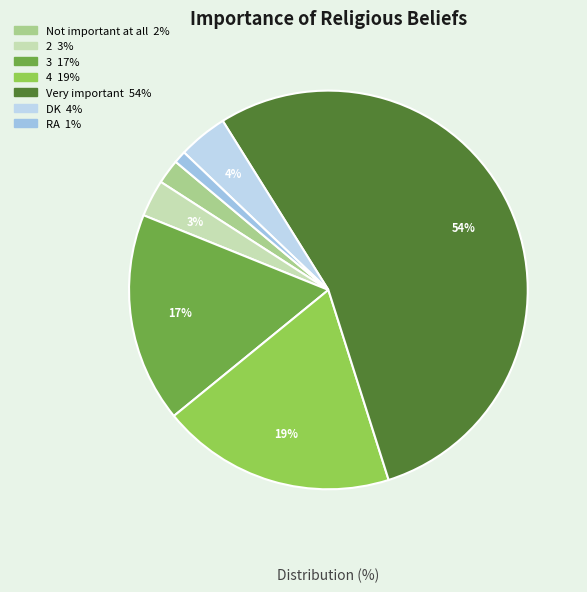

Approximately how many times larger is the value at DK compared to 3?

0.2